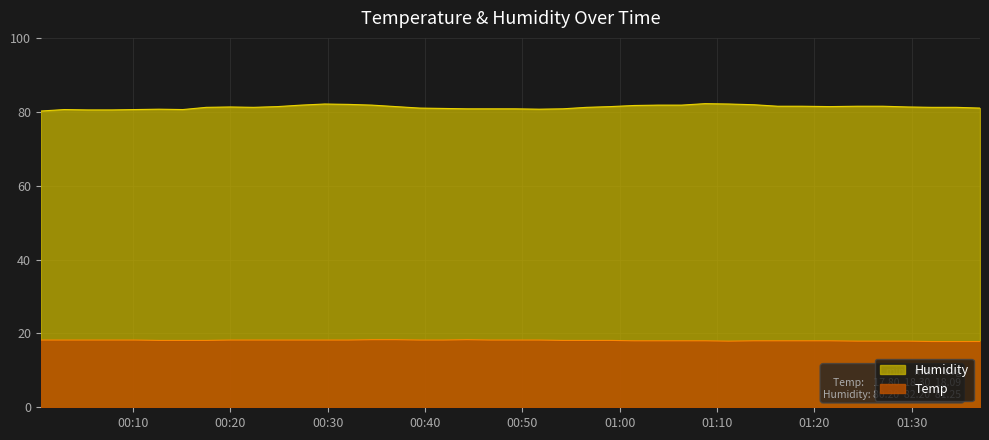

Rank the series by their average value, from lowest to highest.

Temp, Humidity